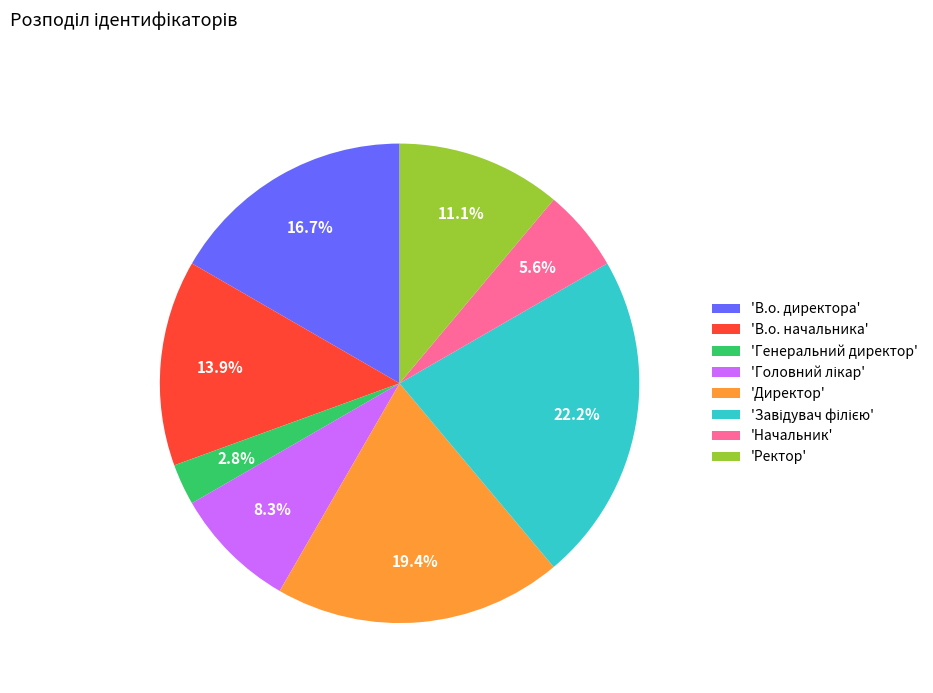

Which has a higher value, 'Начальник' or 'Генеральний директор'?

'Начальник'